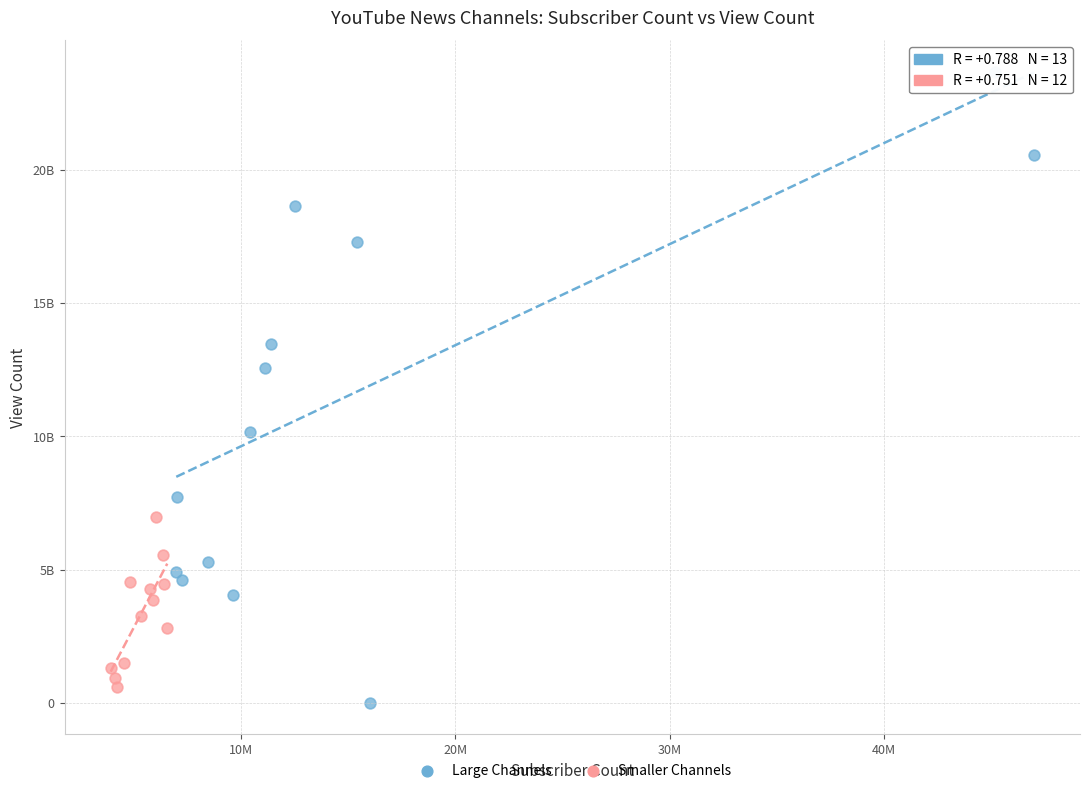

Which series contains the lowest Y value?

Large Channels